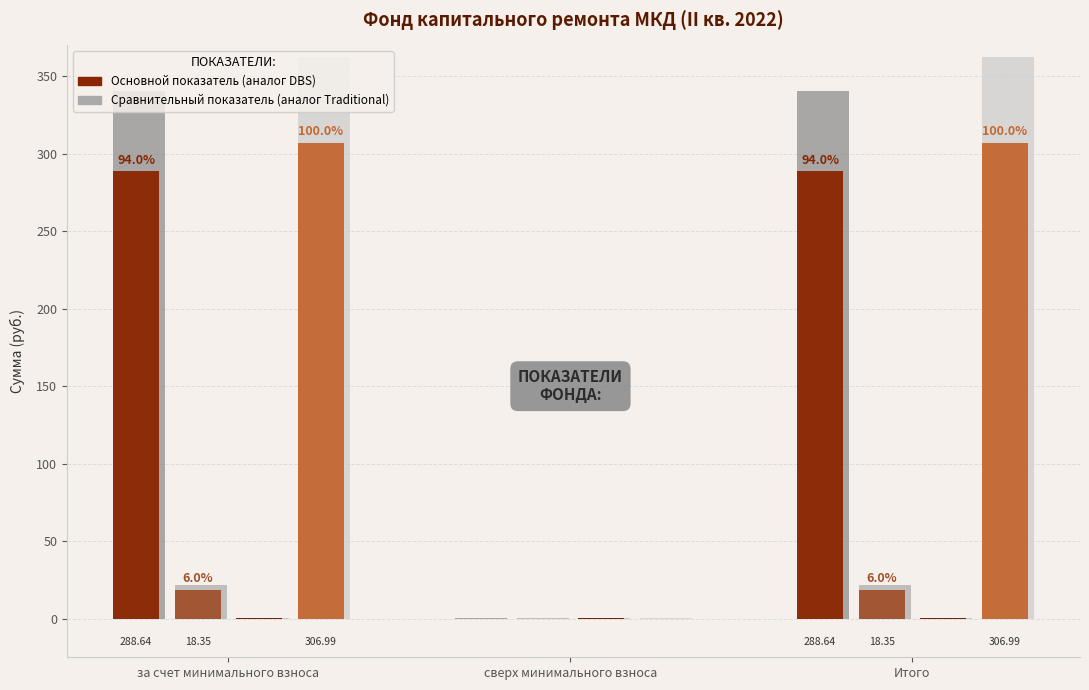

Is it true that Использовано в отчетном периоде equals 0.5 at сверх минимального взноса?

False